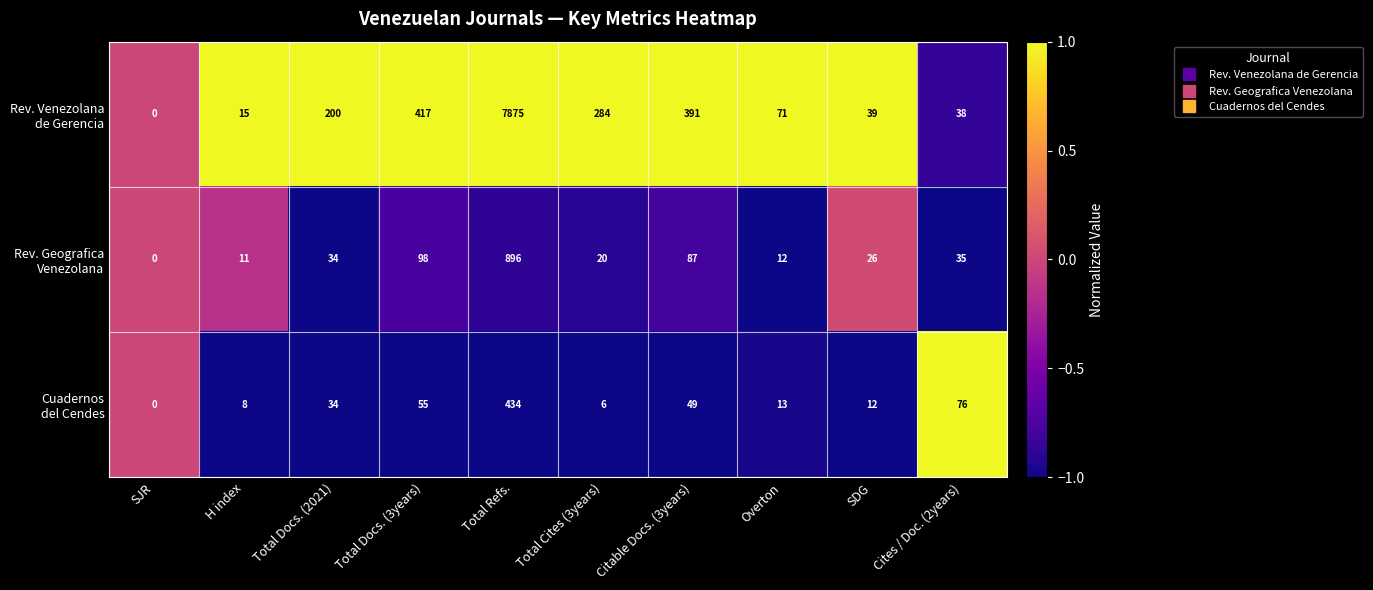

How many categories are shown in the chart?

10